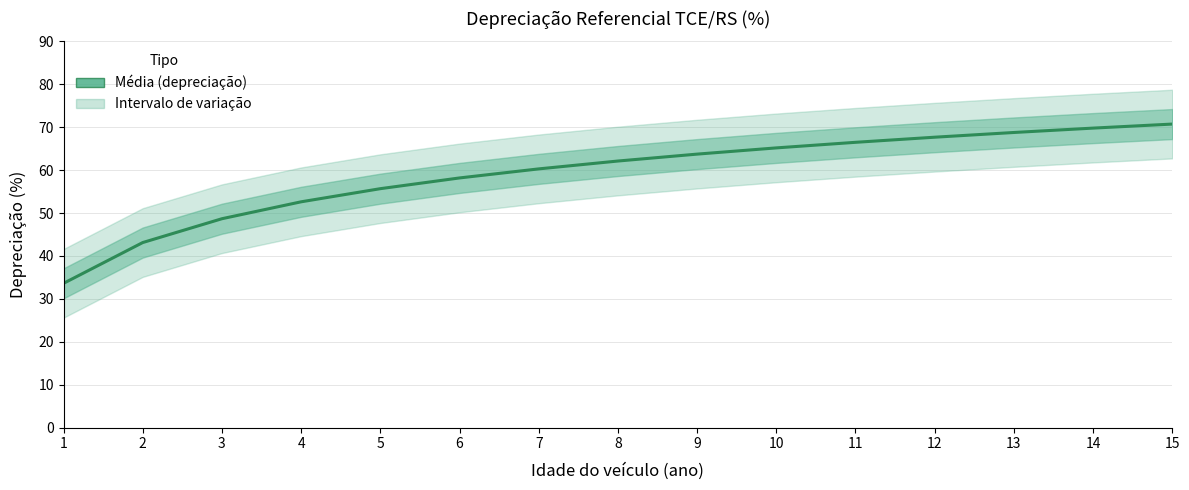

Reading left to right, extract all data points from this chart.

33.6	43.1	48.7	52.6	55.7	58.2	60.3	62.1	63.7	65.2	66.5	67.7	68.8	69.8	70.7